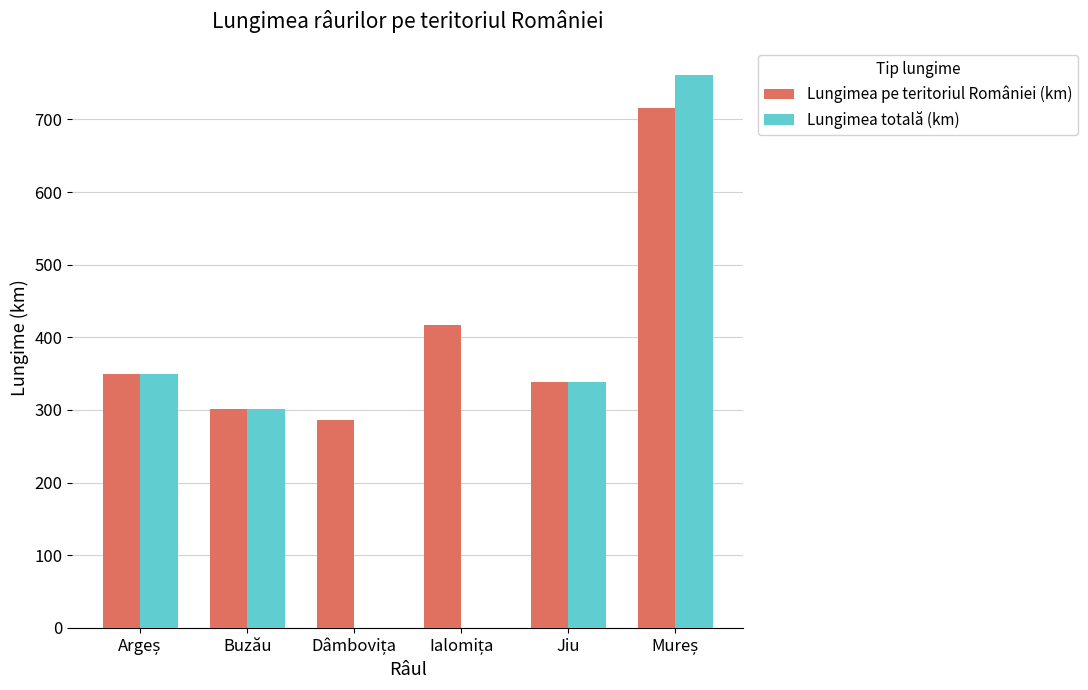

Which series has the largest range (max minus min)?

Lungimea totală (km)